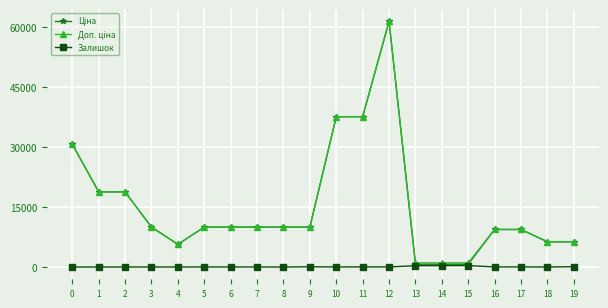

What is the value of the Залишок point at the 7th from the left?

11.0